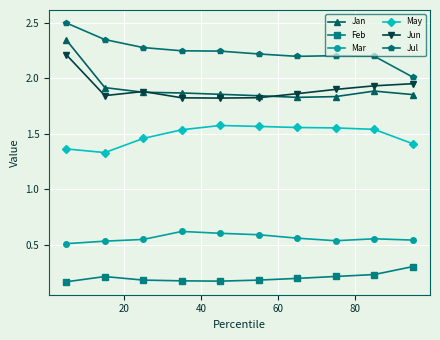

Which series has the widest spread of values?

Jan